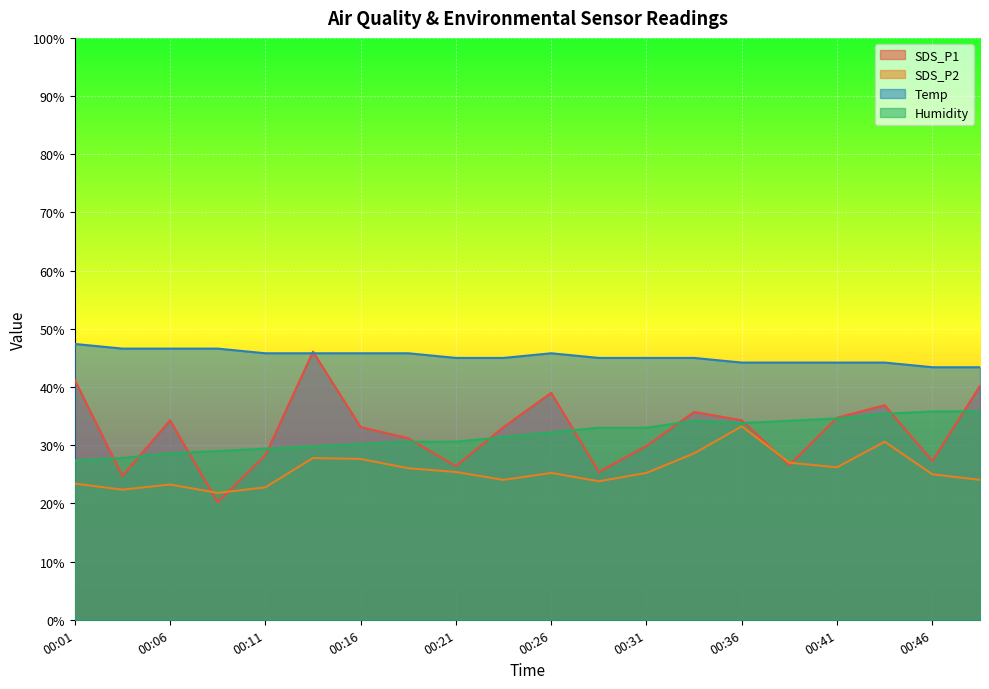

Rank the categories by Temp value from highest to lowest.

00:01, 00:04, 00:06, 00:08, 00:11, 00:13, 00:16, 00:19, 00:26, 00:21, 00:23, 00:29, 00:31, 00:34, 00:36, 00:38, 00:41, 00:43, 00:46, 00:48